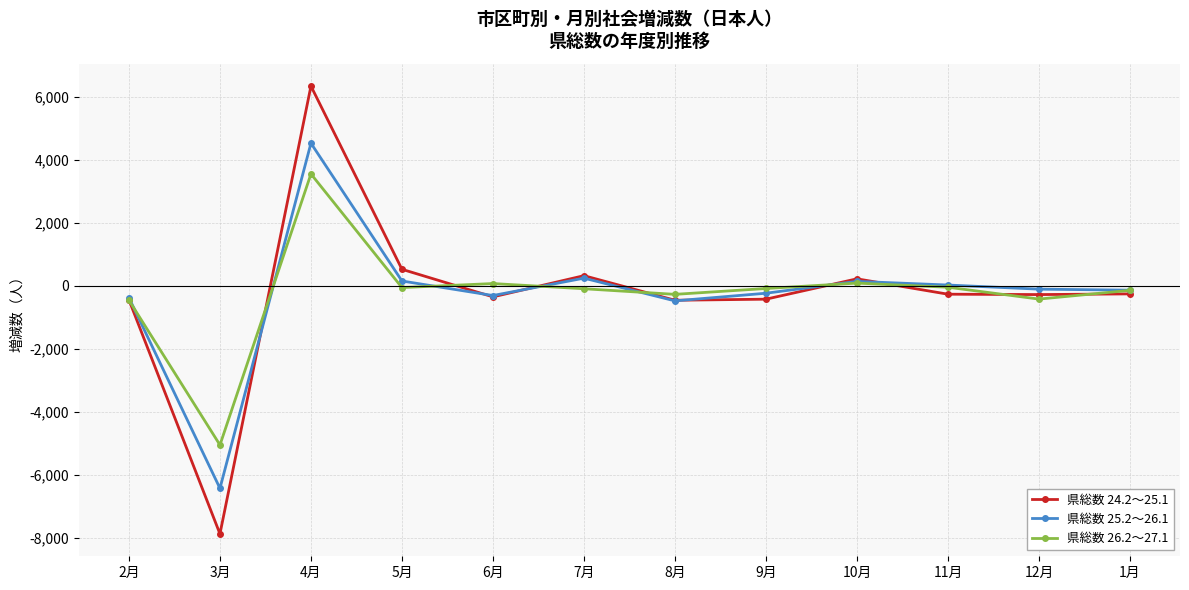

Rank the series by their maximum value, from lowest to highest.

県総数 26.2～27.1, 県総数 25.2～26.1, 県総数 24.2～25.1